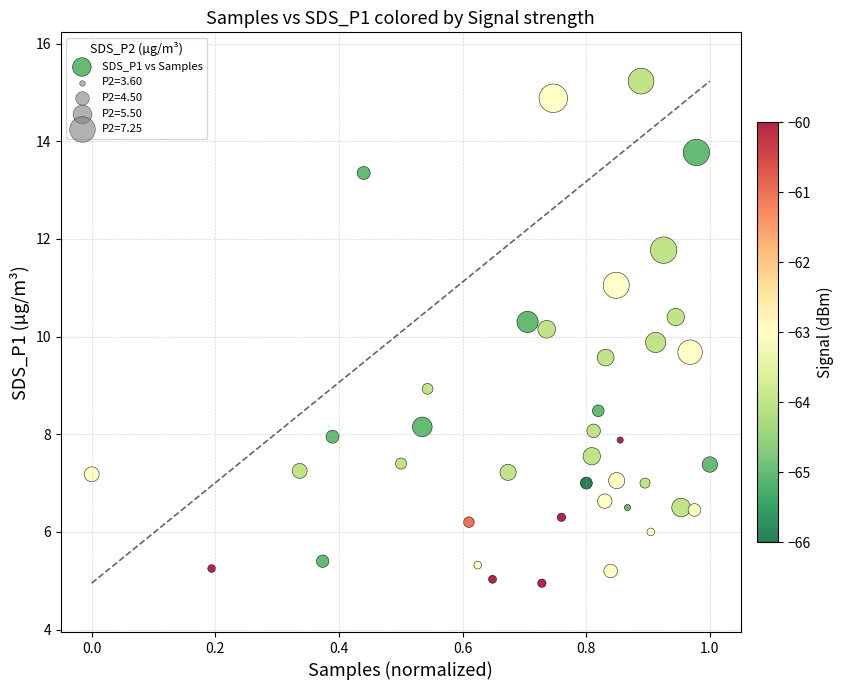

What is the range of X values (max minus min)?

1.0